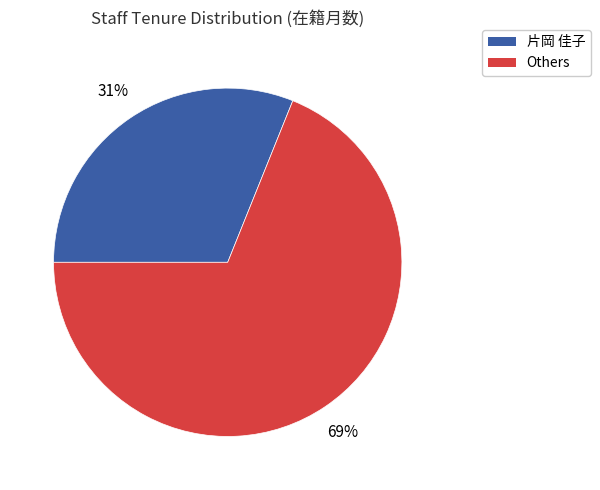

Is there any slice that represents more than half of the pie?

Yes